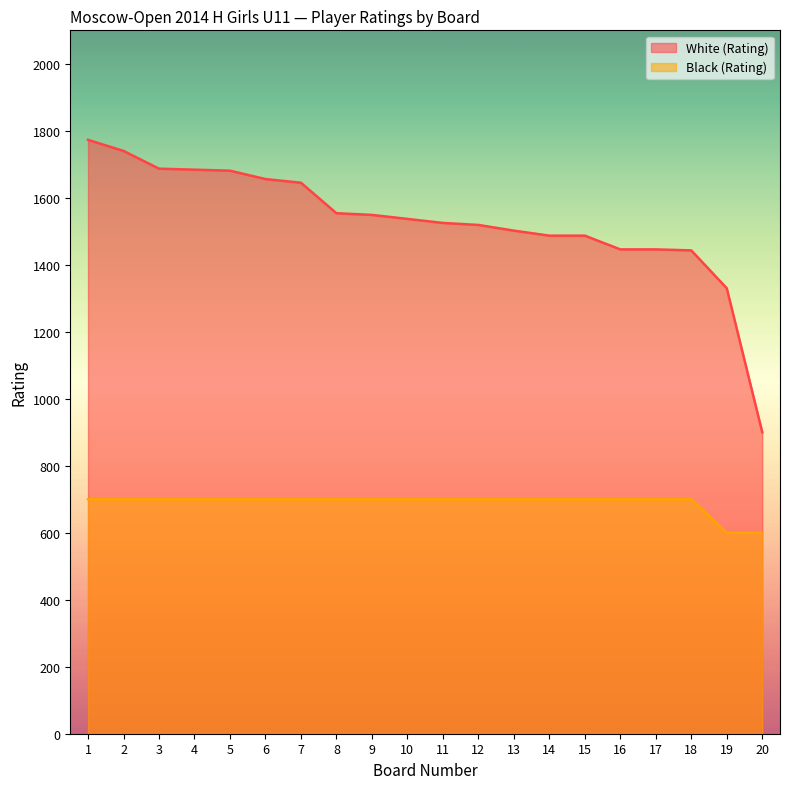

Which category has the lowest value across all series?

19